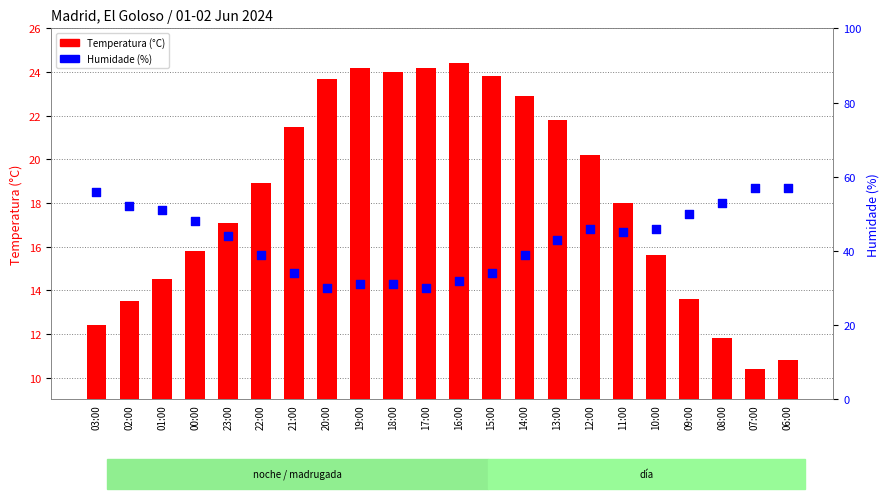

Is the value of Temperatura (°C) at 00:00 greater than the value of Humidade (%) at 15:00?

No